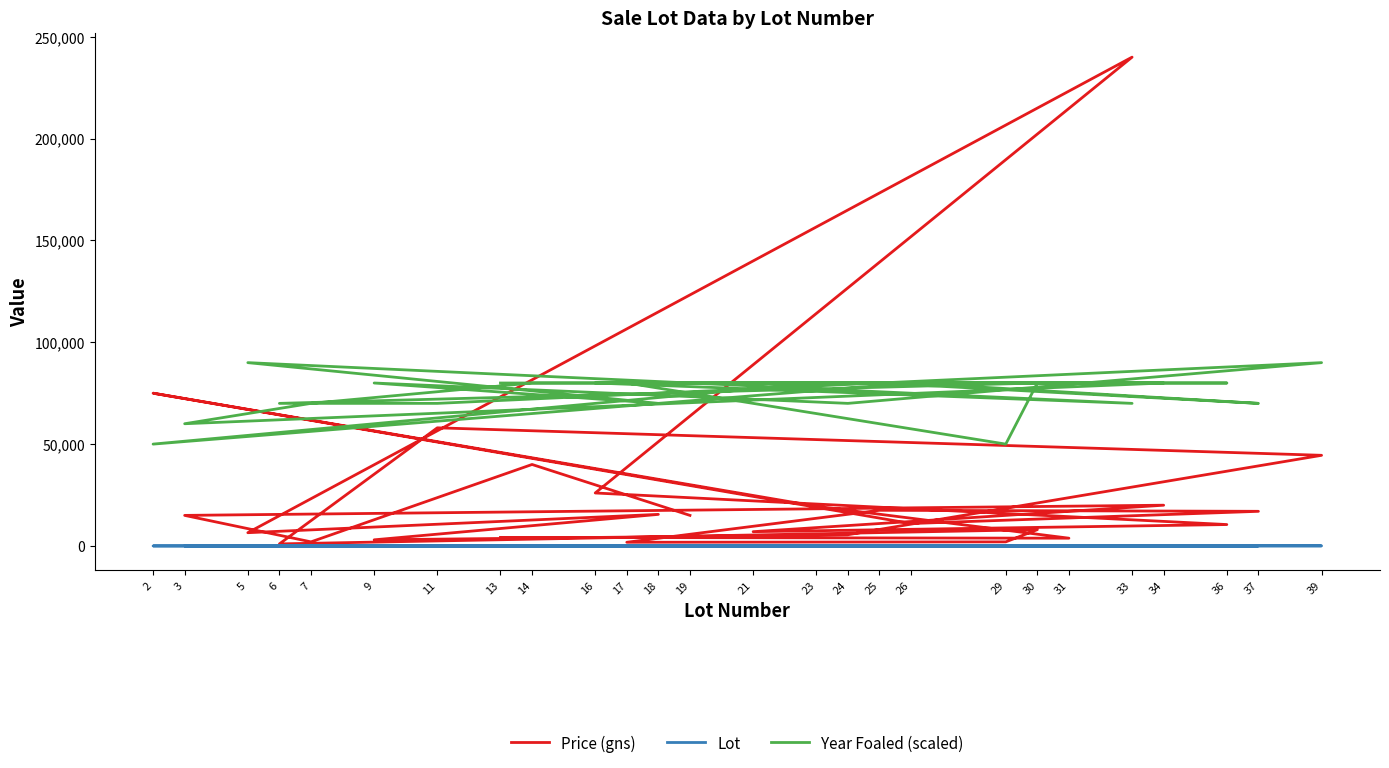

What is the difference between the maximum and minimum values in the Price (gns) series?

239000